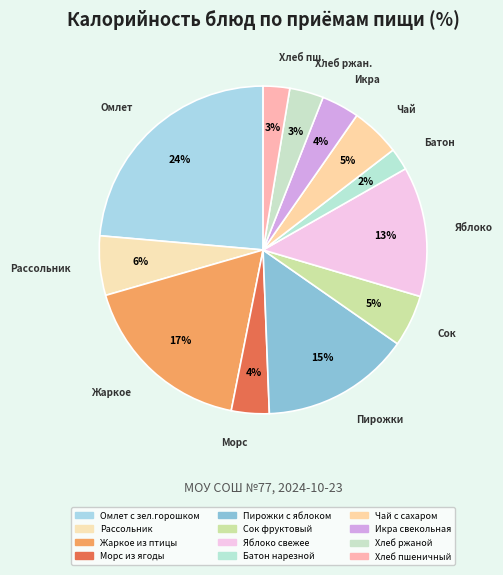

What percentage is the Батон нарезной slice, to the nearest percent?

2%